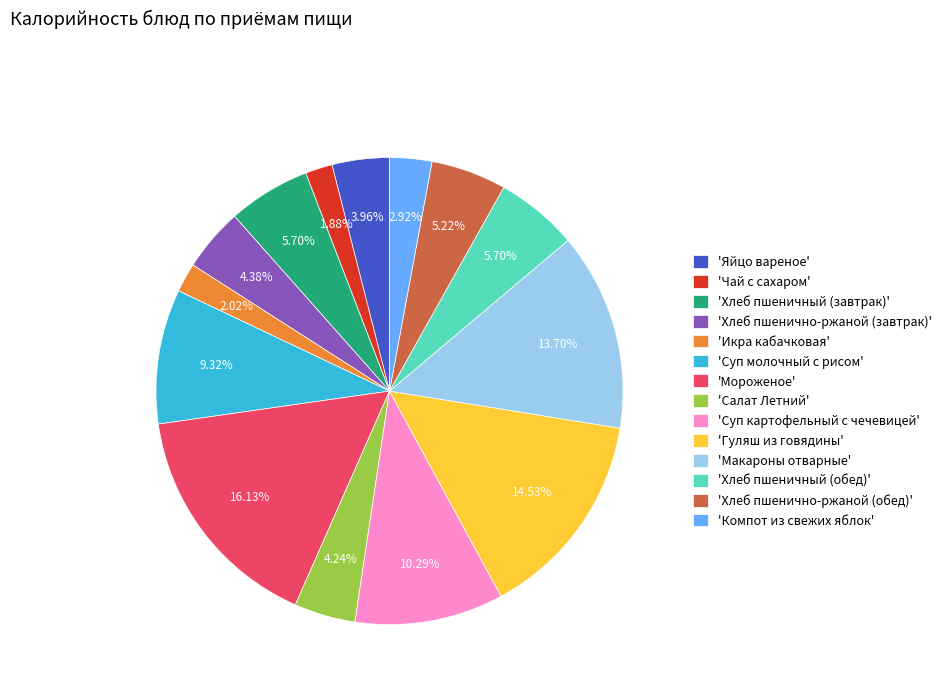

Approximately how many times larger is the value at 'Хлеб пшеничный (обед)' compared to 'Гуляш из говядины'?

0.4